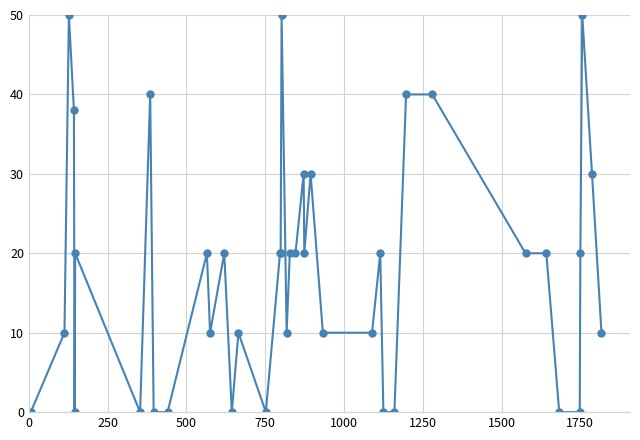

How many series are shown in this chart?

1